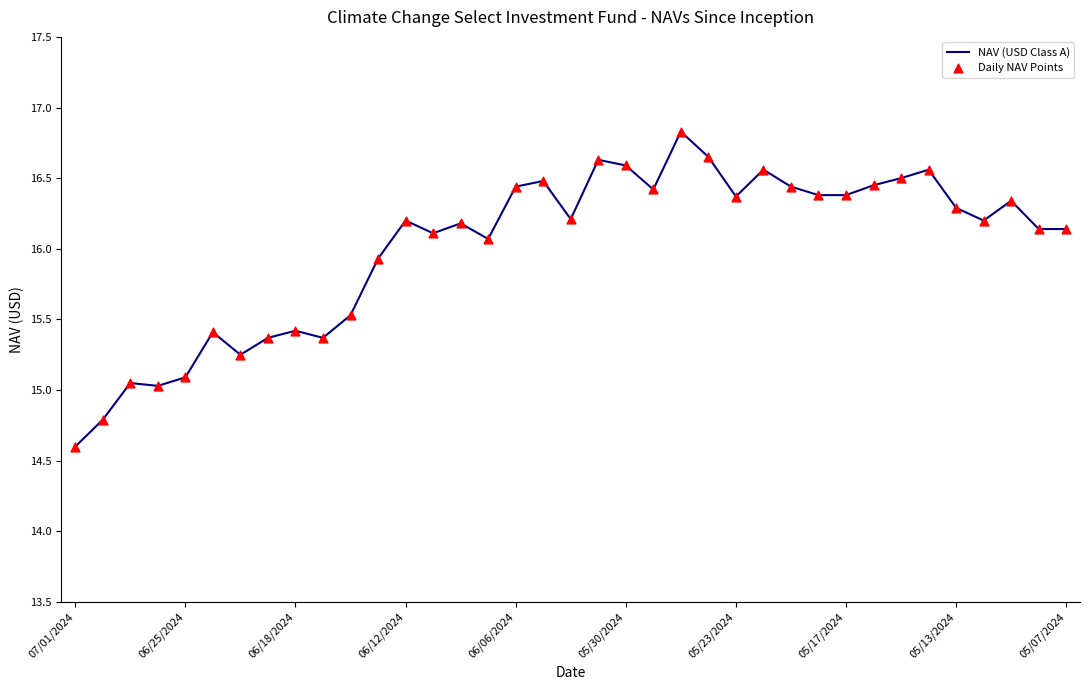

What is the maximum value shown in the chart?

16.8